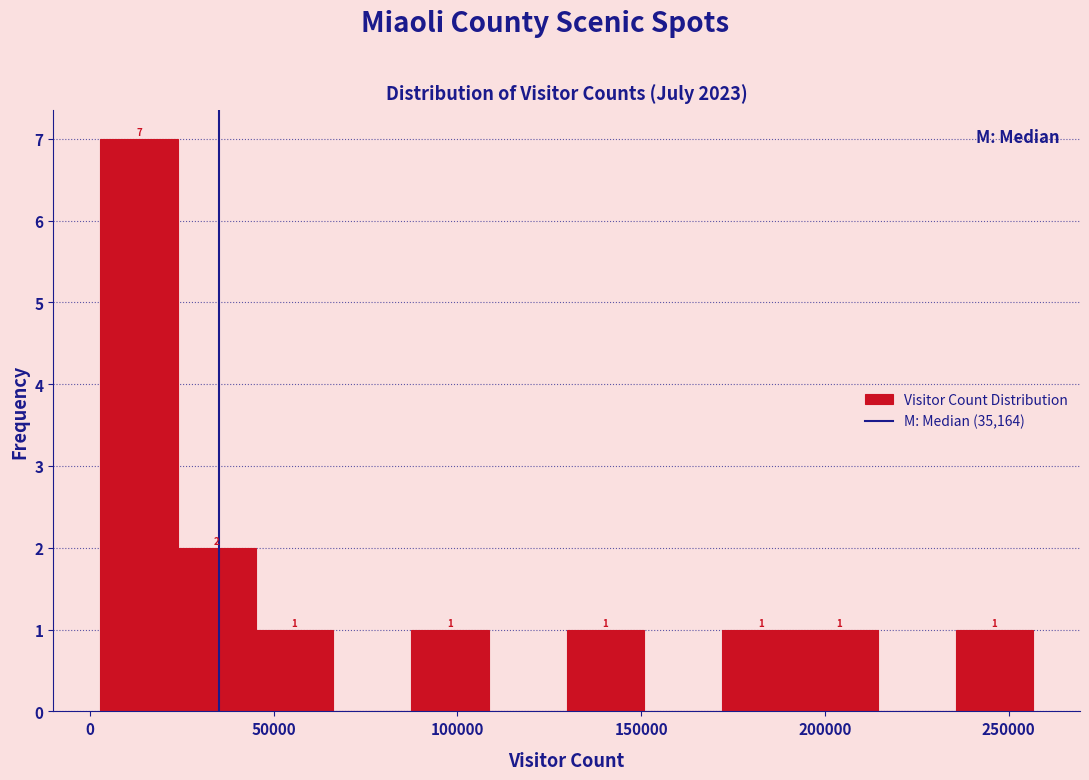

Over which range of the x-axis is the bar tallest?

5000 to 25000